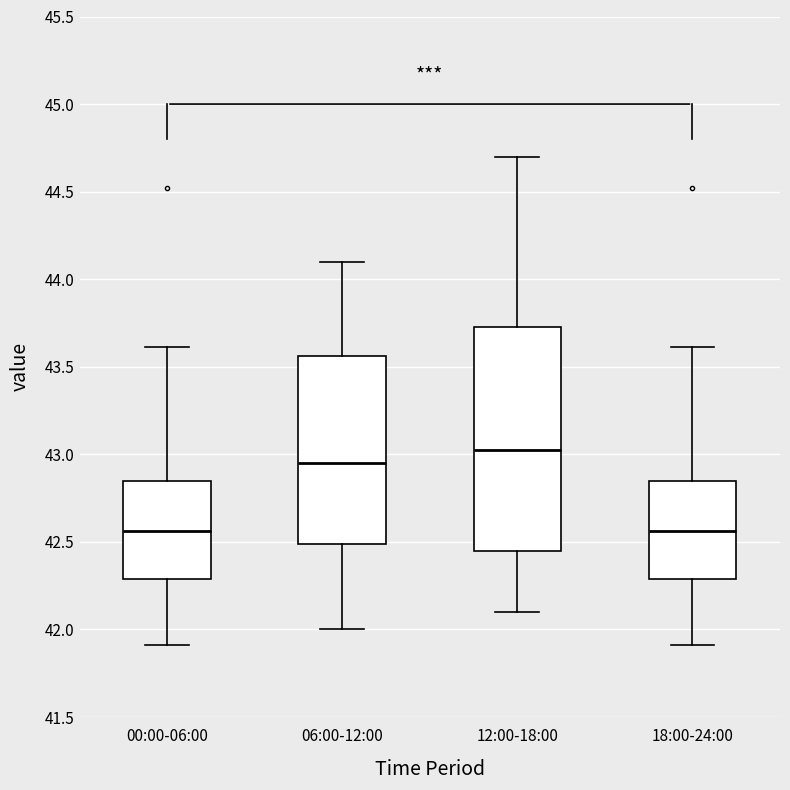

Where does the upper whisker of the box for 12:00-18:00 end on the y-axis? The values are not printed on the chart, so give them approximately, as read against the axis.

44.70